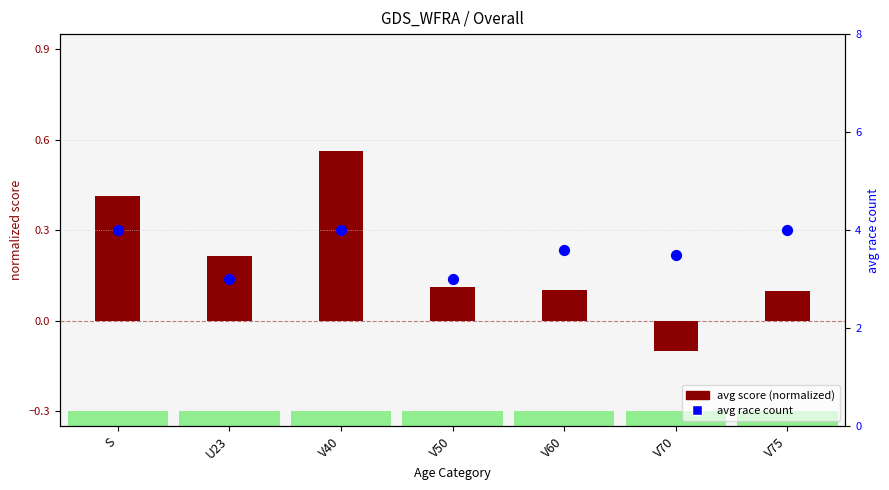

Is the value of avg score (normalized) at V40 greater than the value of avg race count at V70?

No